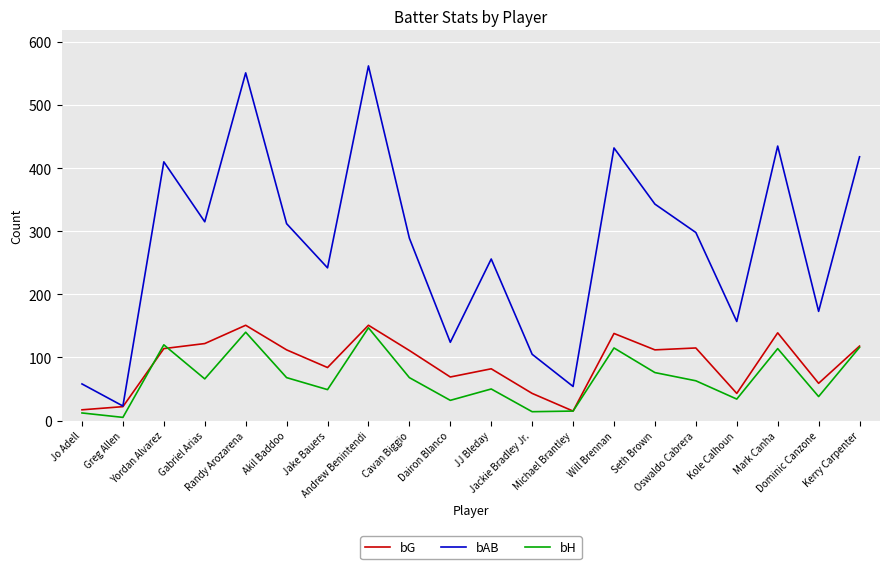

True or false: bAB has a value of 77 at Jo Adell.

False